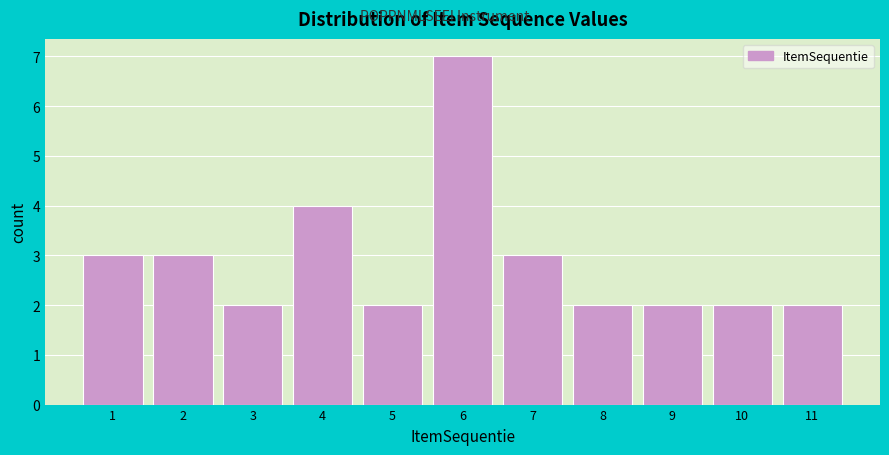

Reading left to right, list every bar in this chart as the range it spans on the x-axis followed by its height. The values are not printed on the chart, so give them approximately, as read against the axis.

0.5 to 1.5: 3
1.5 to 2.5: 3
2.5 to 3.5: 2
3.5 to 4.5: 4
4.5 to 5.5: 2
5.5 to 6.5: 7
6.5 to 7.5: 3
7.5 to 8.5: 2
8.5 to 9.5: 2
9.5 to 10.5: 2
10.5 to 11.5: 2